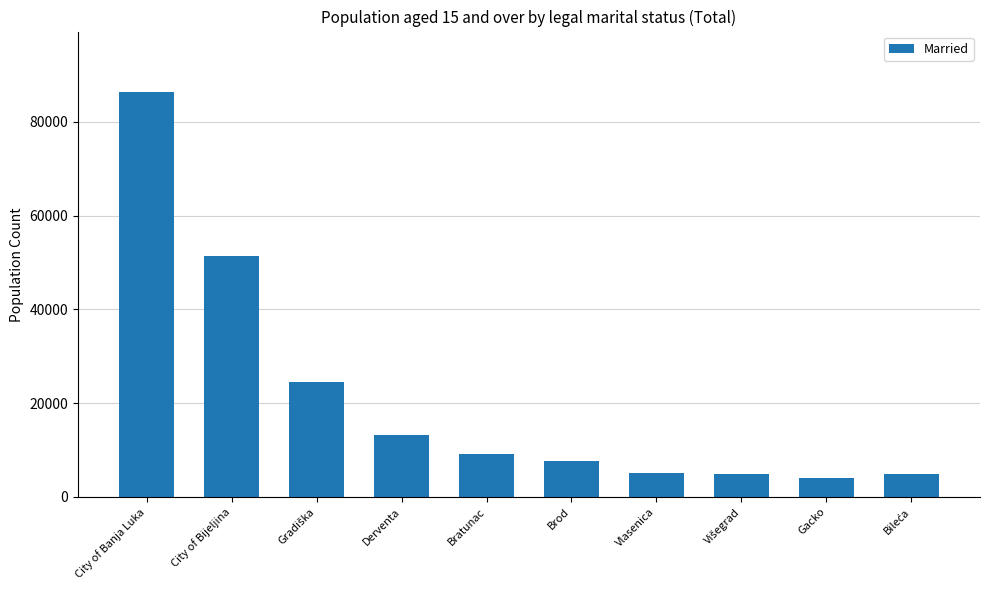

How many bars are there in total?

10